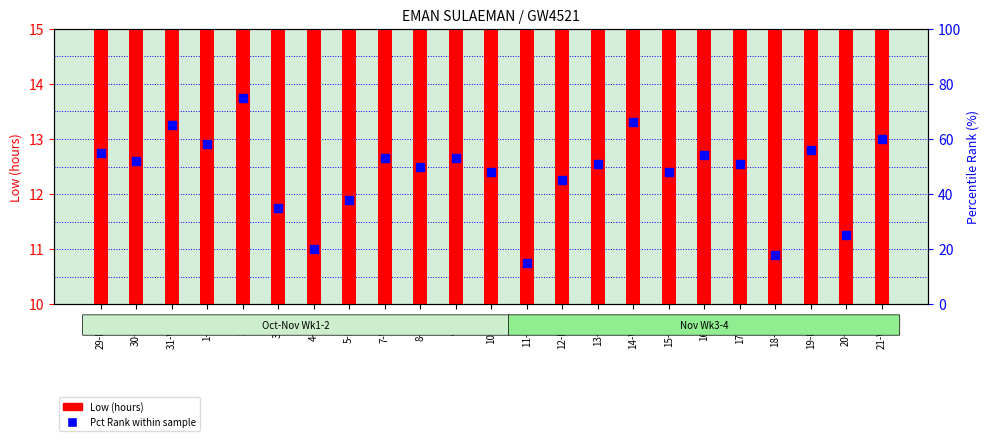

Which series reaches the maximum Y coordinate?

Pct Rank within sample